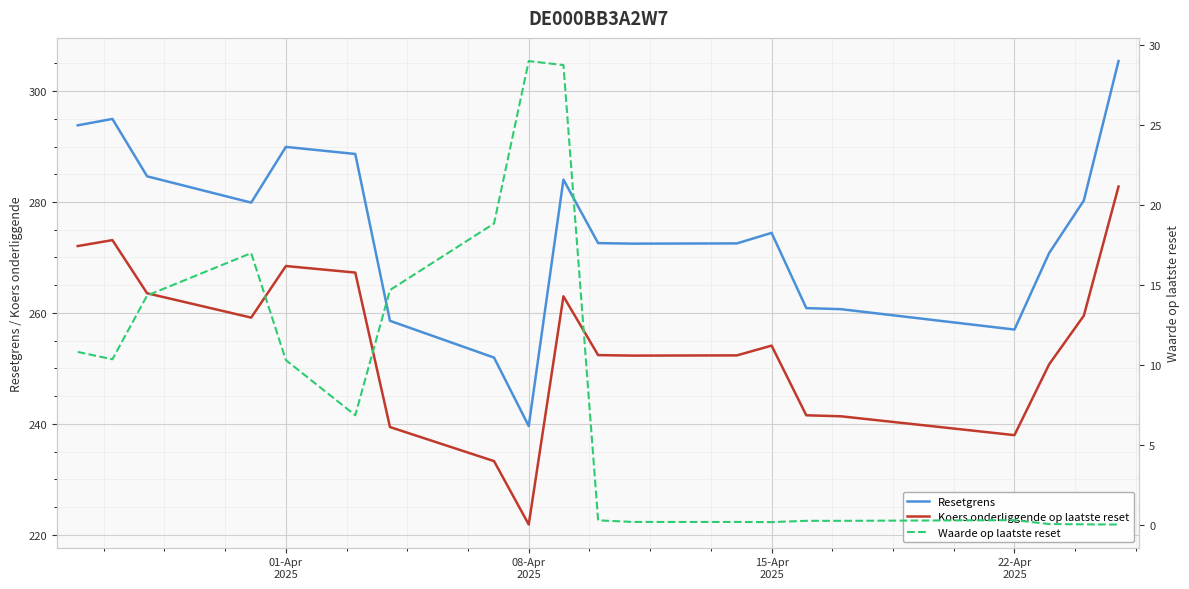

How many values in the Resetgrens series exceed 274?

10